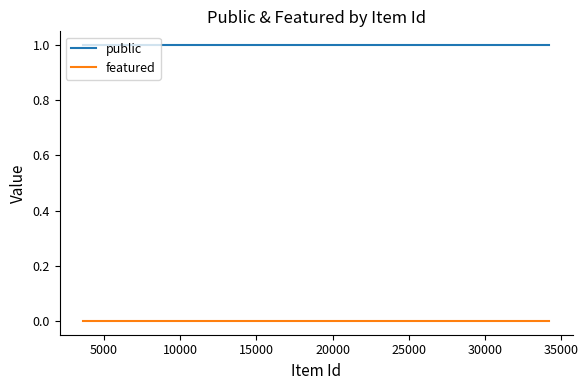

How many categories are shown in the chart?

14